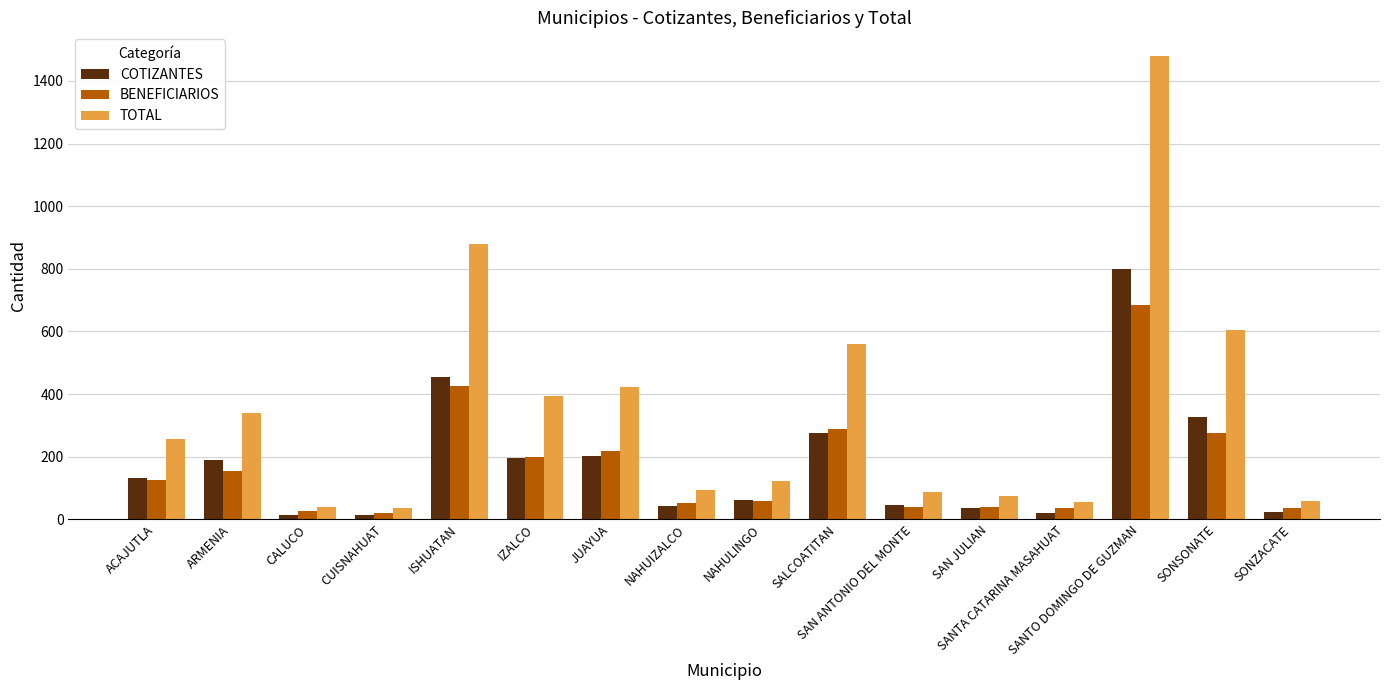

What is the label of the 16th bar from the left?

SONZACATE